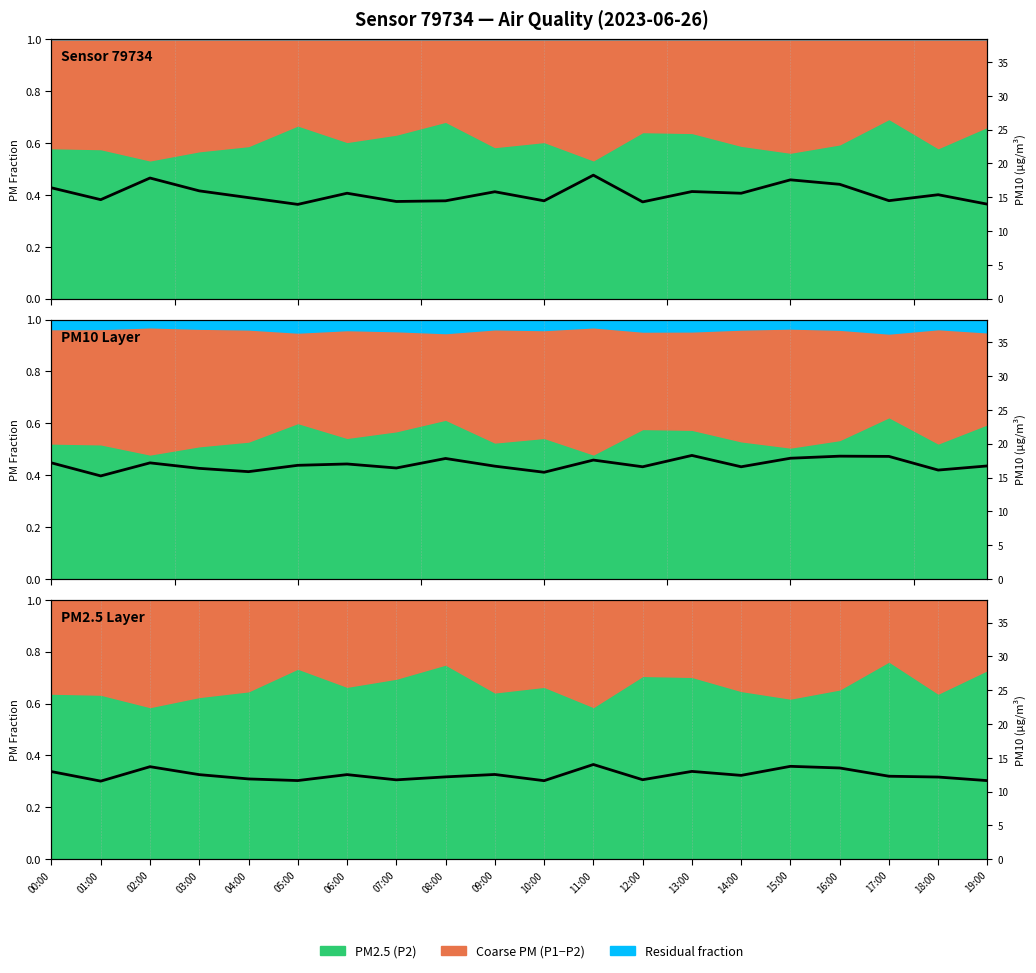

Reading right to left, what are all the values shown in this chart?

14.0	15.4	14.5	16.9	17.6	15.6	15.8	14.3	18.3	14.5	15.8	14.5	14.4	15.6	13.9	14.9	15.9	17.9	14.7	16.4